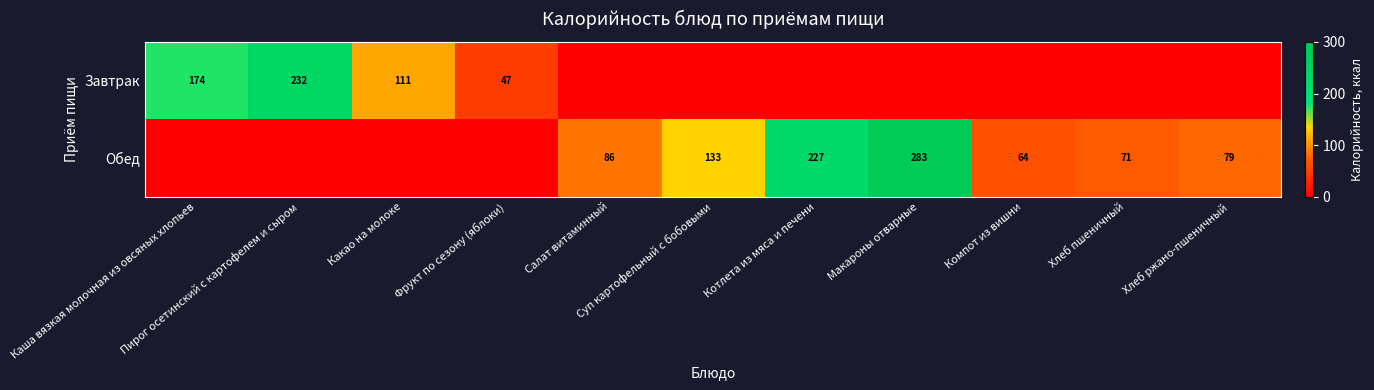

What is the difference between the Завтрак values at Компот из вишни and Фрукт по сезону (яблоки)?

47.0